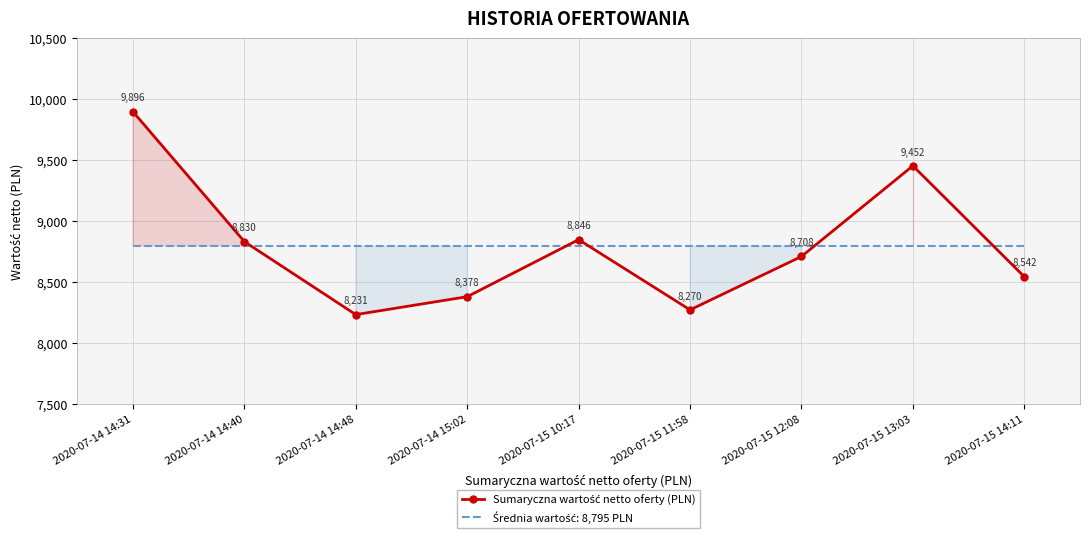

True or false: the data shows 9451.8 at 2020-07-15 13:03.

True